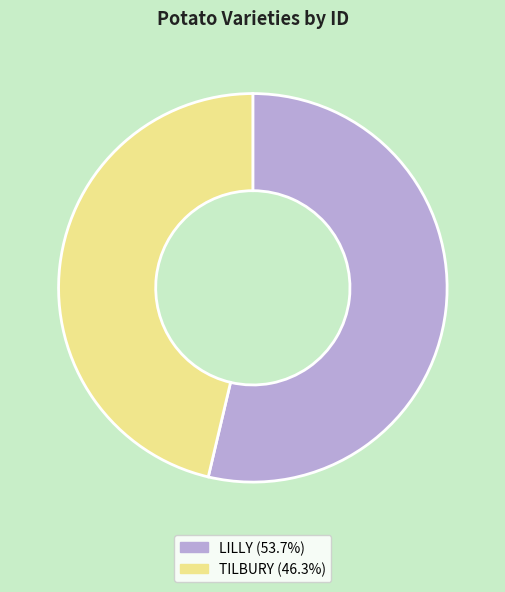

Which category accounts for the majority?

LILLY